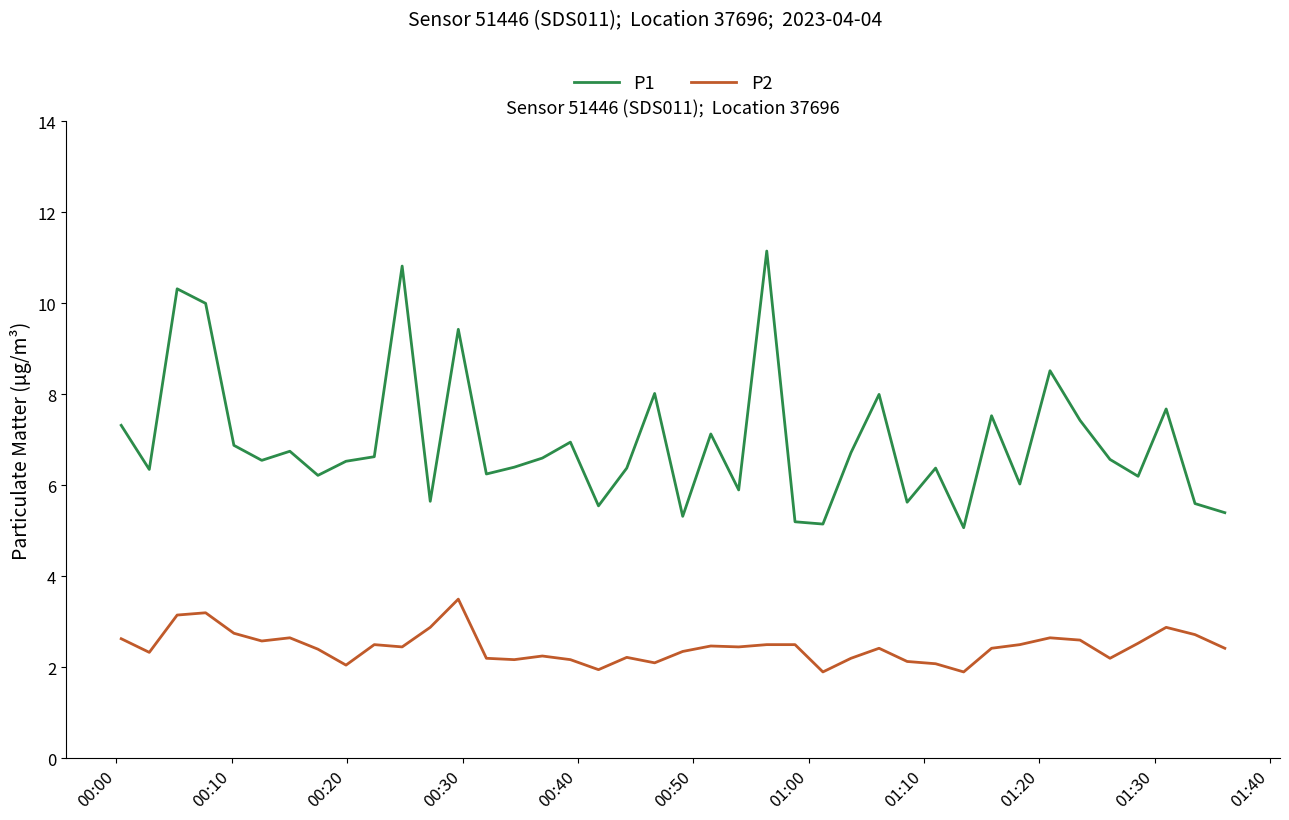

True or false: P2 and P1 cross at least once.

False